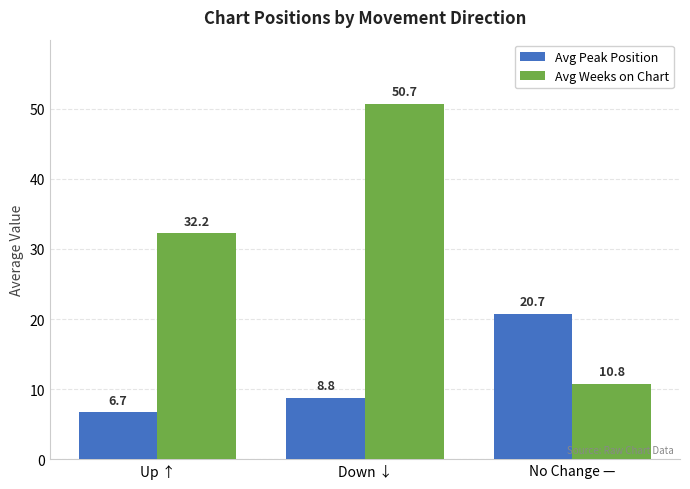

What are all the series names shown in the legend?

Avg Peak Position, Avg Weeks on Chart